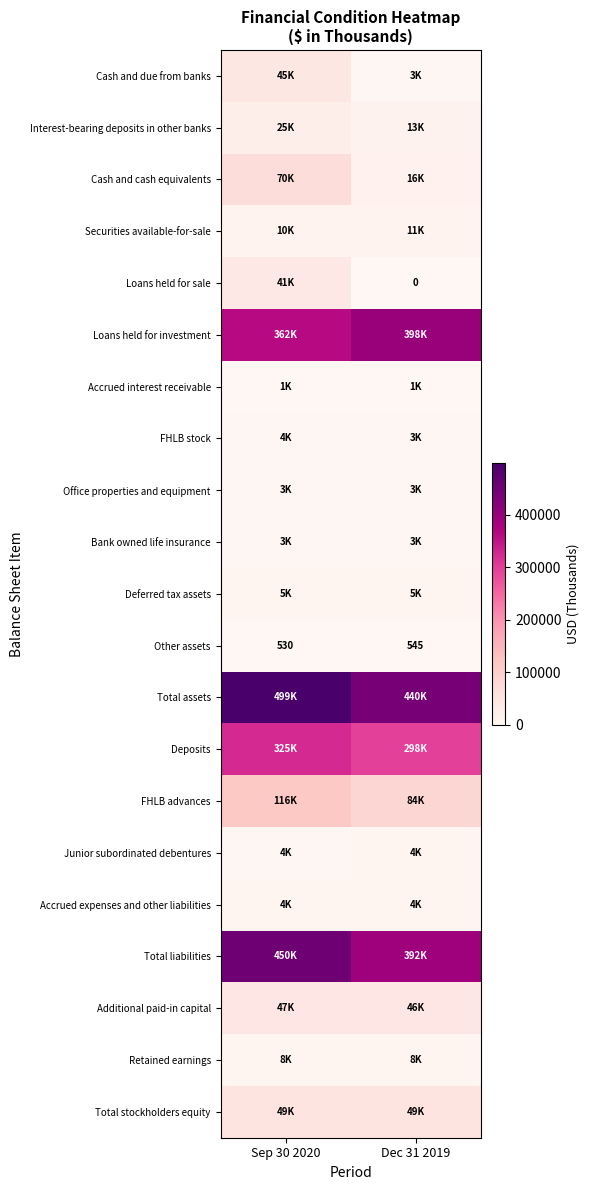

What is the sum of all Other assets values?

1075